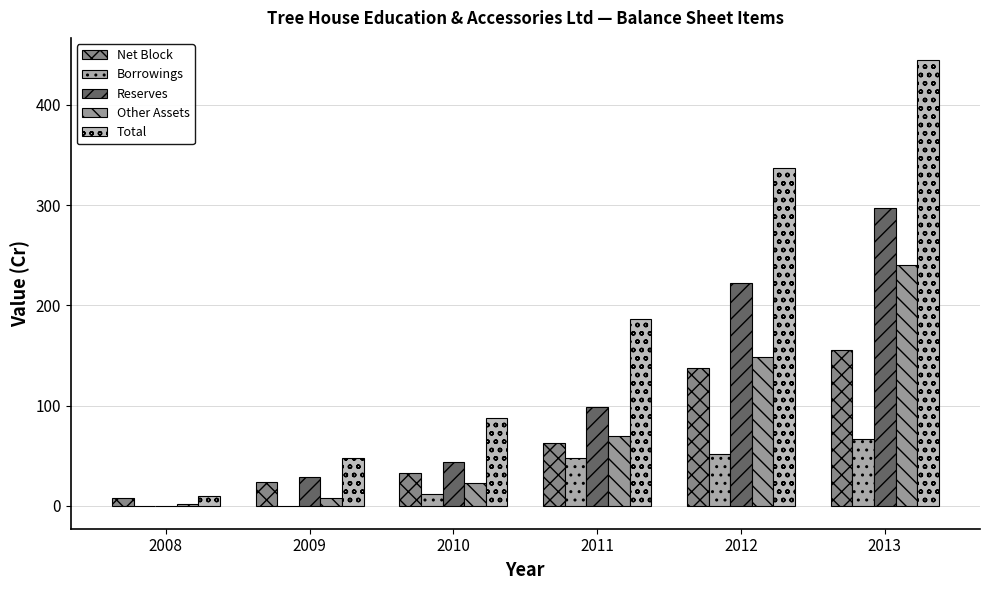

Are the bars grouped side by side (vs. stacked)?

Yes